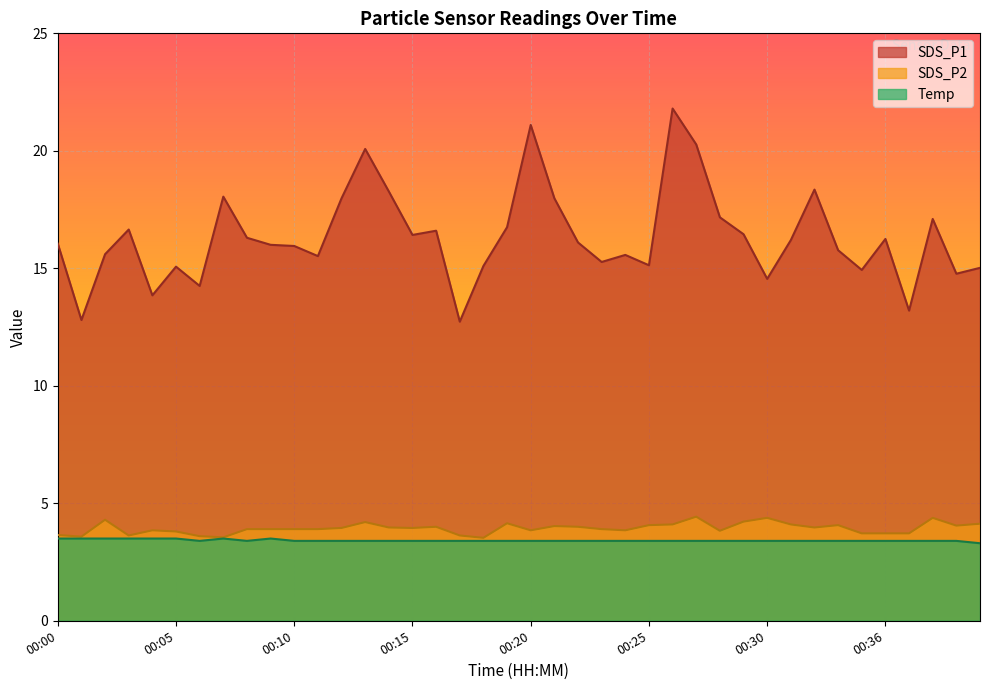

How many distinct data groups are displayed?

3